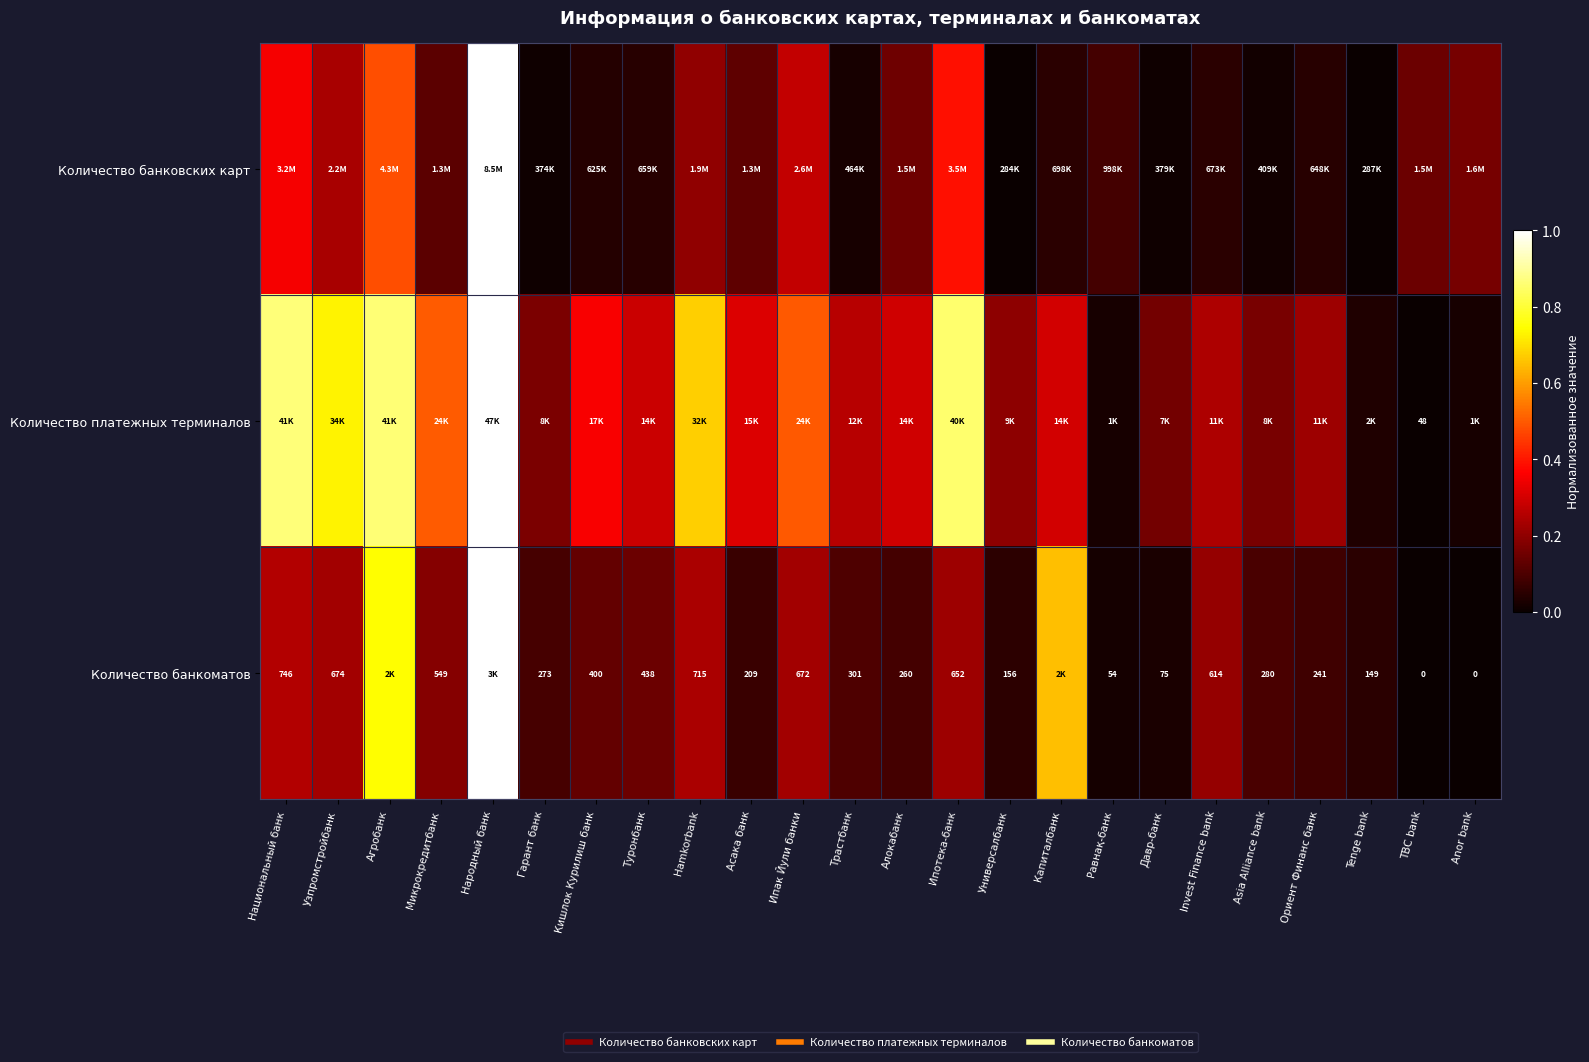

Where is Количество банкоматов nearest to the value 0?

TBC bank